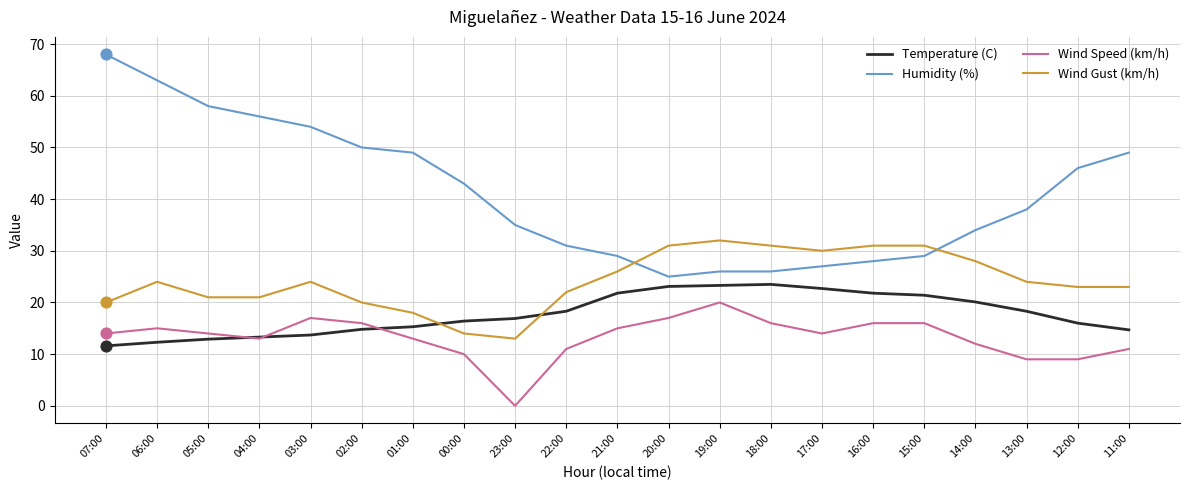

What are all the series names shown in the legend?

Temperature (C), Humidity (%), Wind Speed (km/h), Wind Gust (km/h)